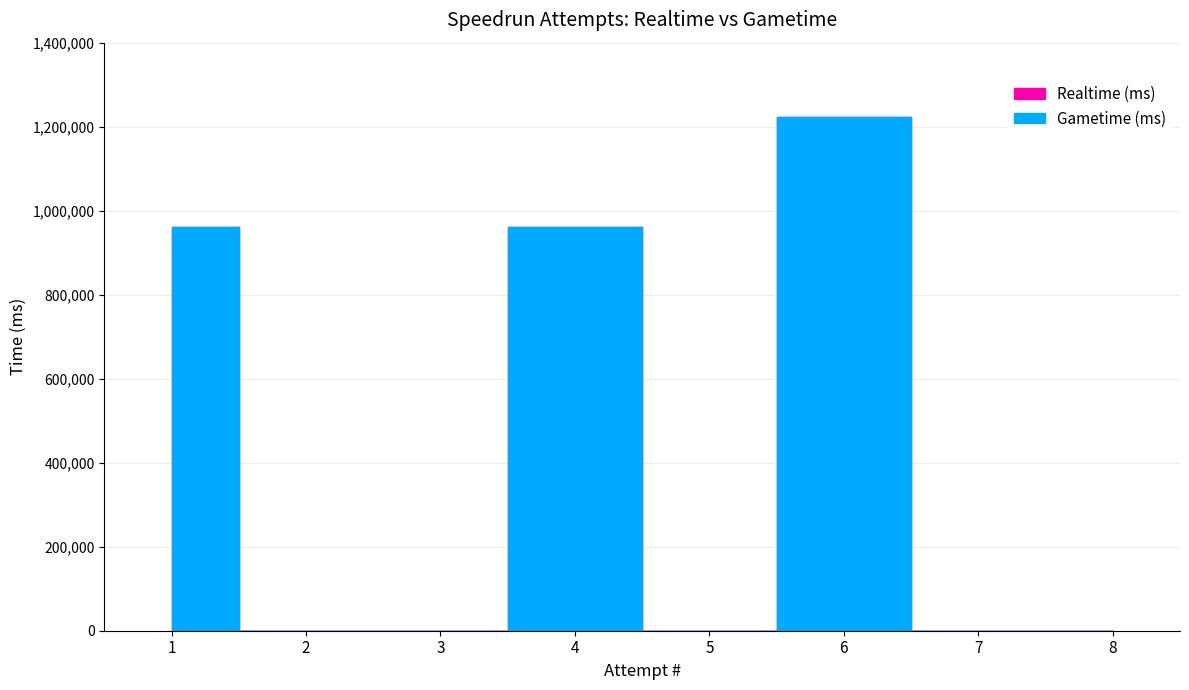

Which series has the largest total across all categories?

Realtime (ms)